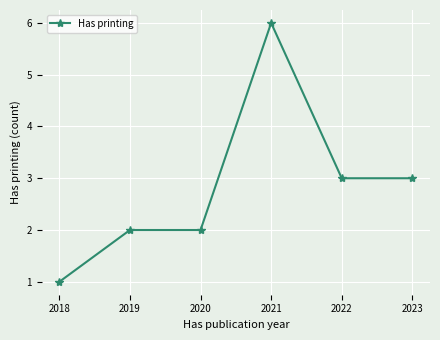

How many categories are shown in the chart?

6